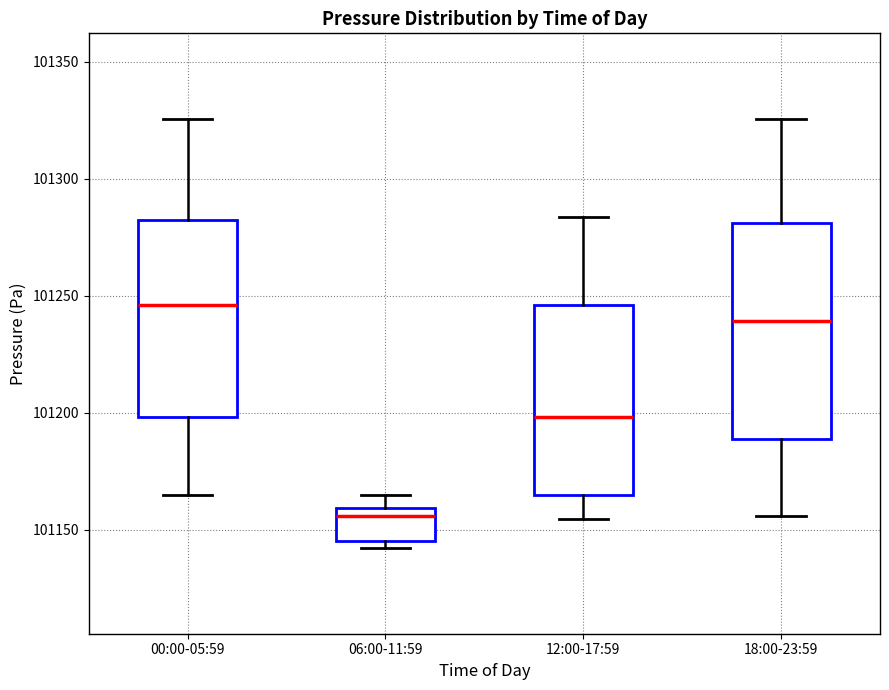

Where does the upper whisker of the box for 12:00-17:59 end on the y-axis? The values are not printed on the chart, so give them approximately, as read against the axis.

101285